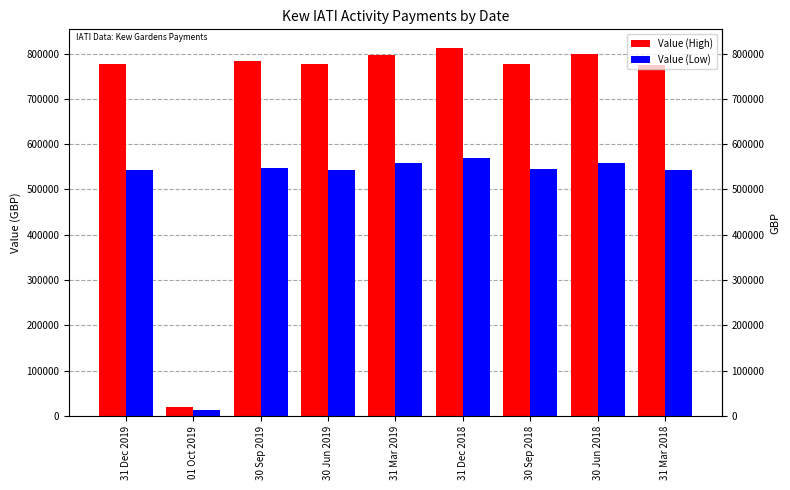

List the series in order of their overall mean, highest first.

Value (High), Value (Low)